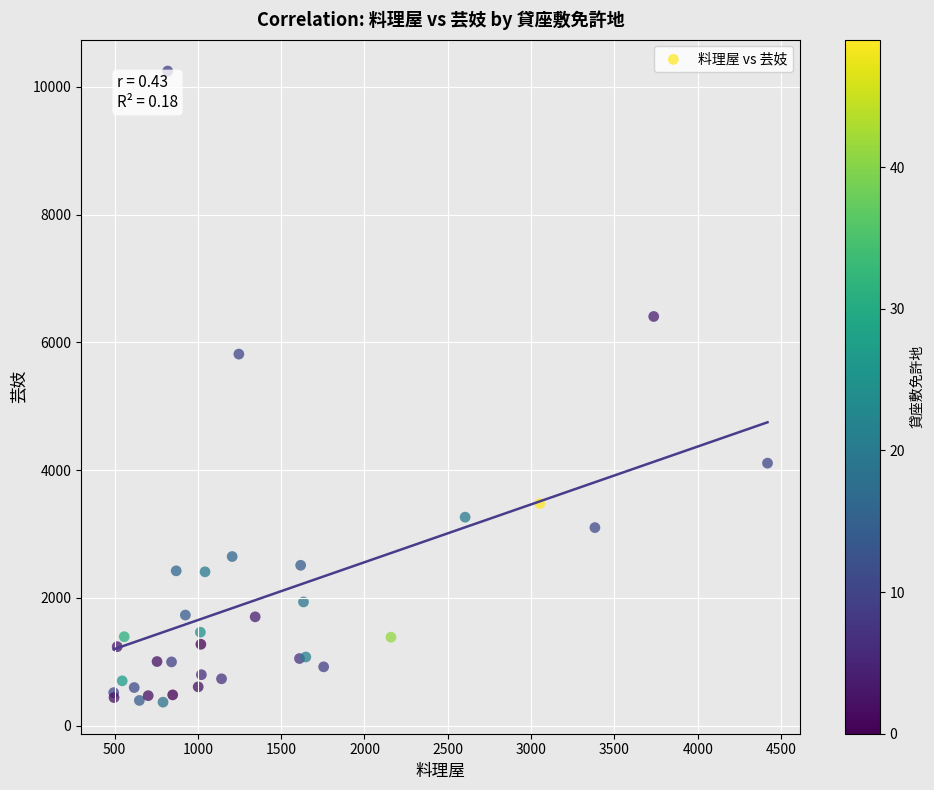

What Y value in the scatter plot is closest to 5306?

5815